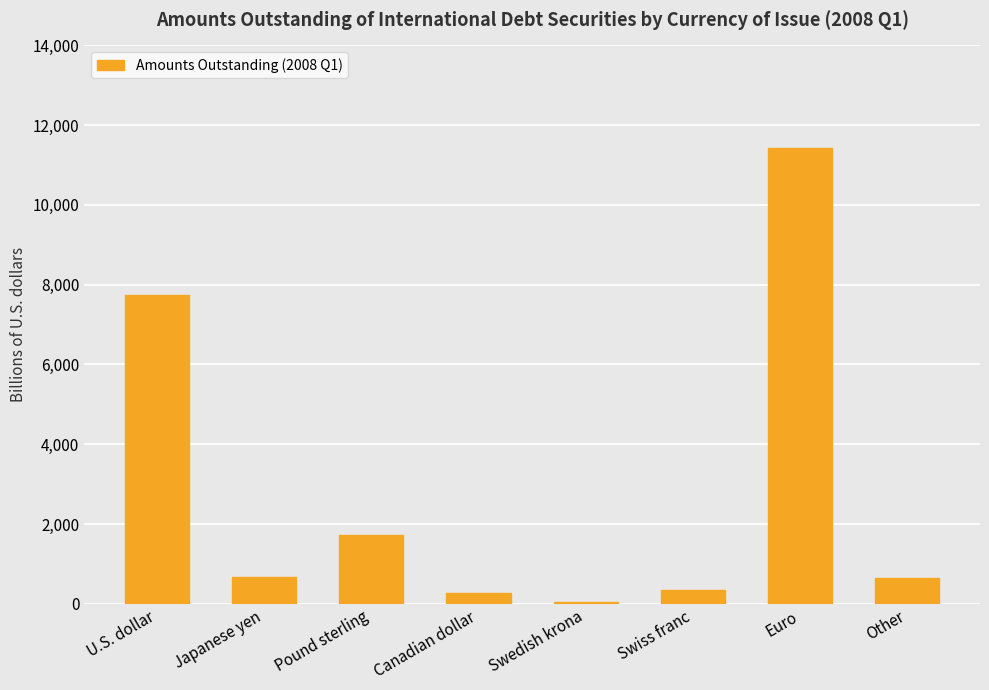

What is the difference between the values at Pound sterling and Swedish krona?

1672.6